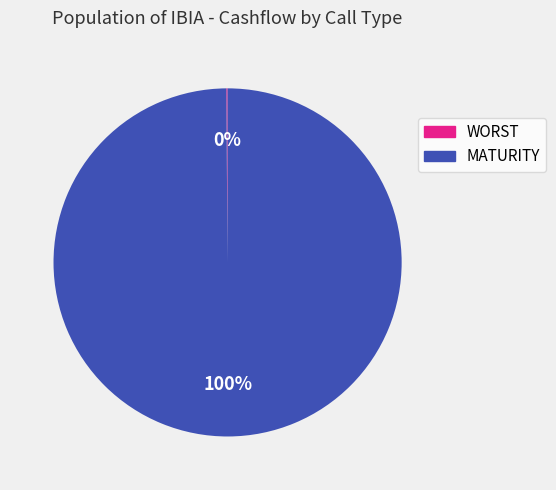

To the nearest percent, what is the difference between the largest and smallest slice percentages?

100%